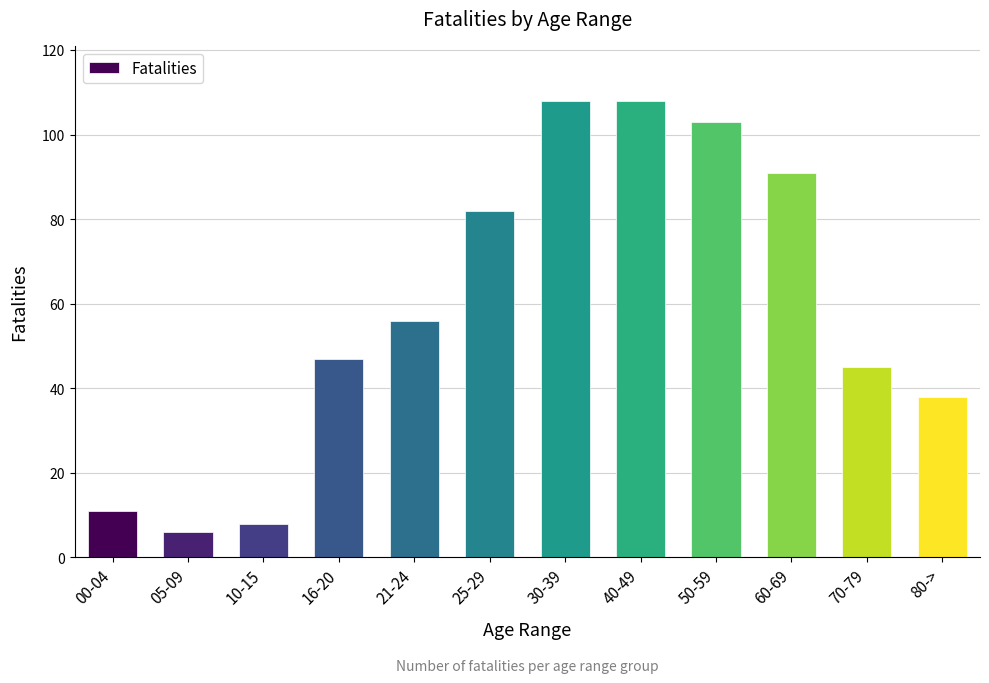

Are the bars grouped side by side (vs. stacked)?

No